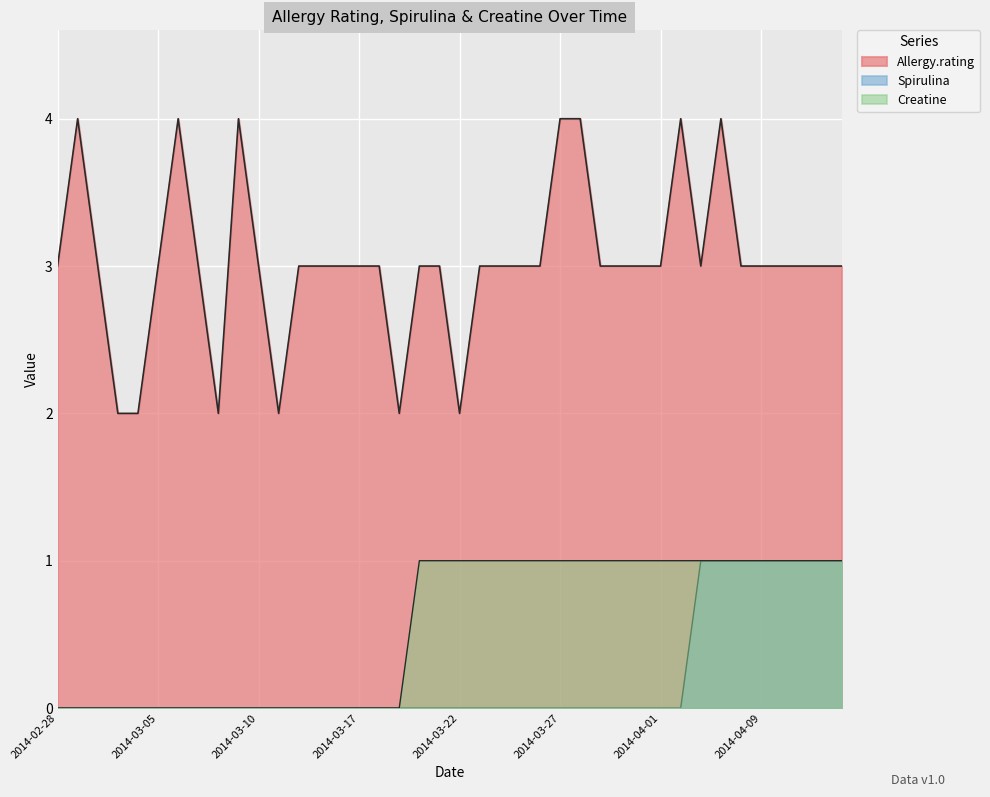

True or false: Creatine and Allergy.rating intersect in this chart.

False